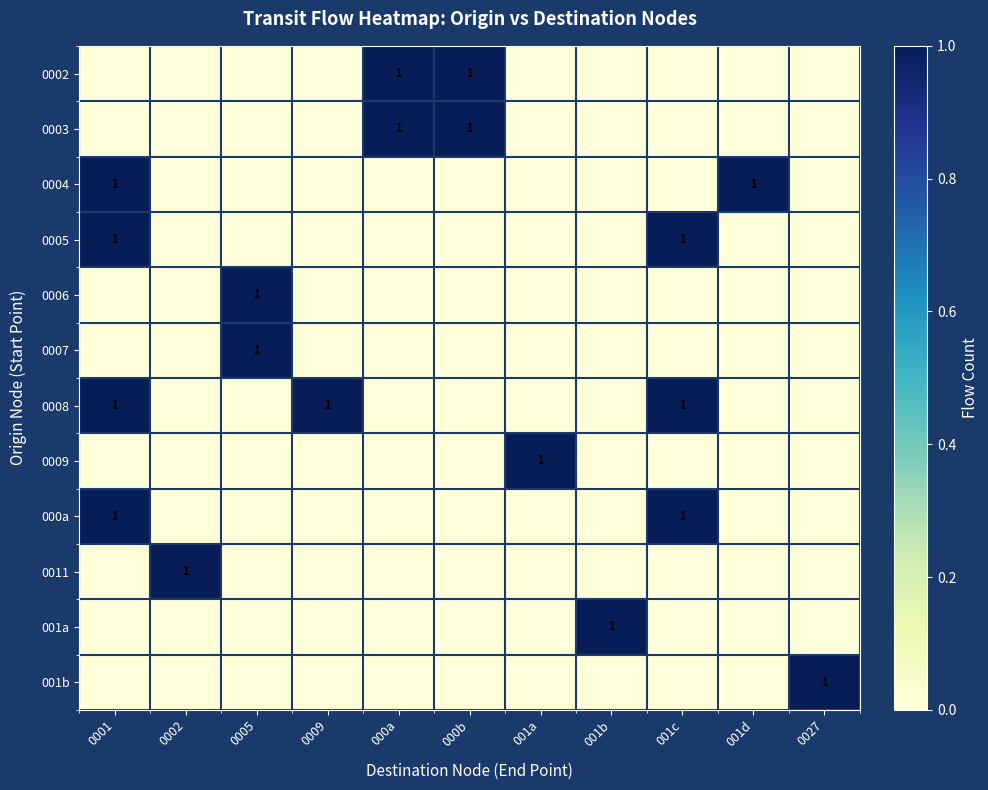

At which category is the sum across all series the highest?

0001